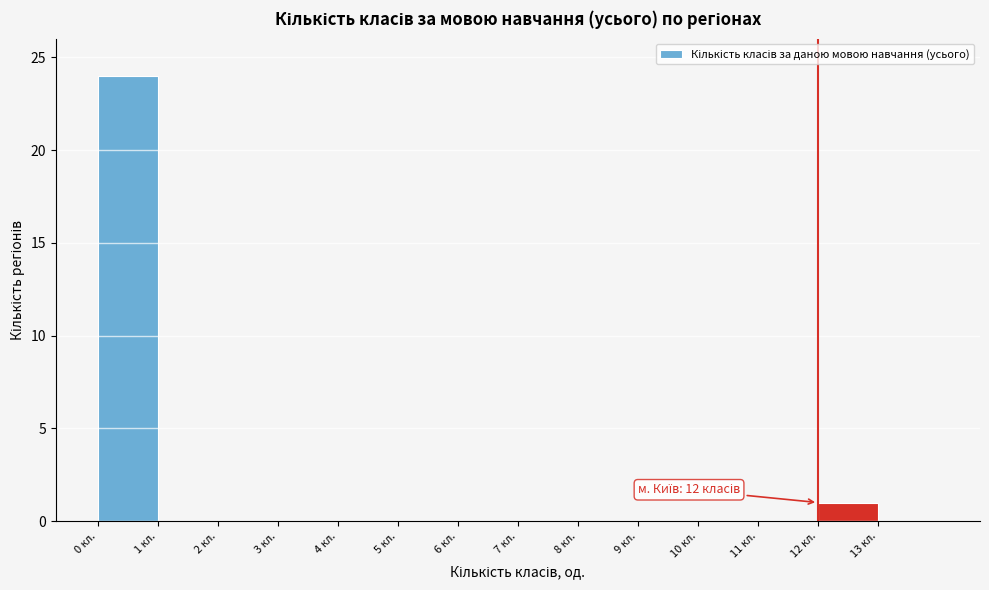

Over which range of the x-axis is the bar tallest?

0 to 1